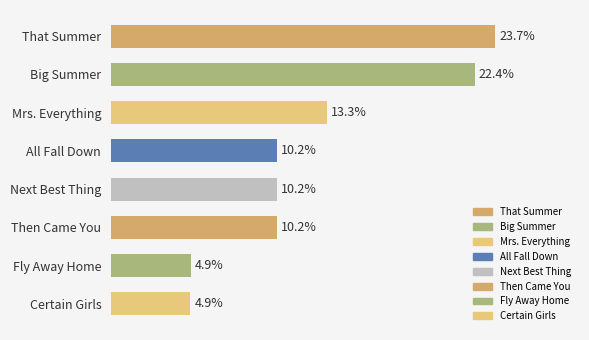

What is the label of the 4th bar from the bottom?

Next Best Thing